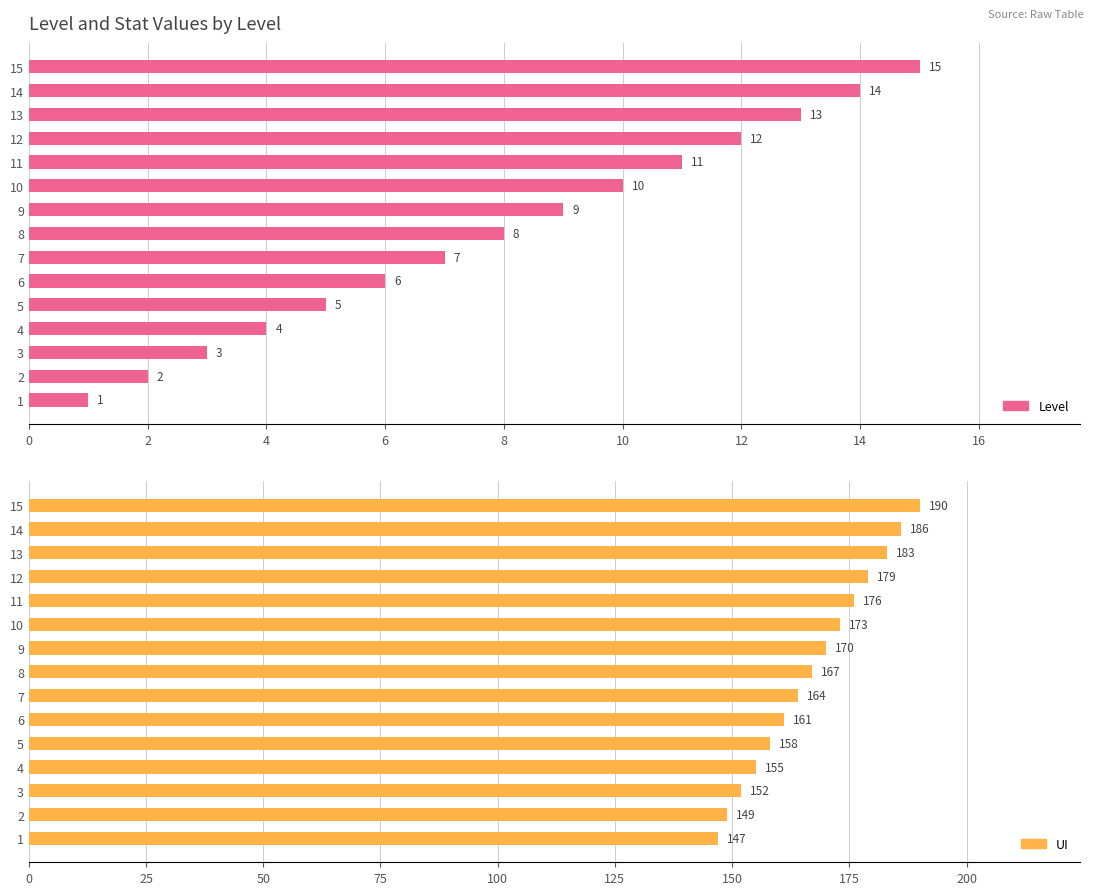

How many bars are there in total?

30